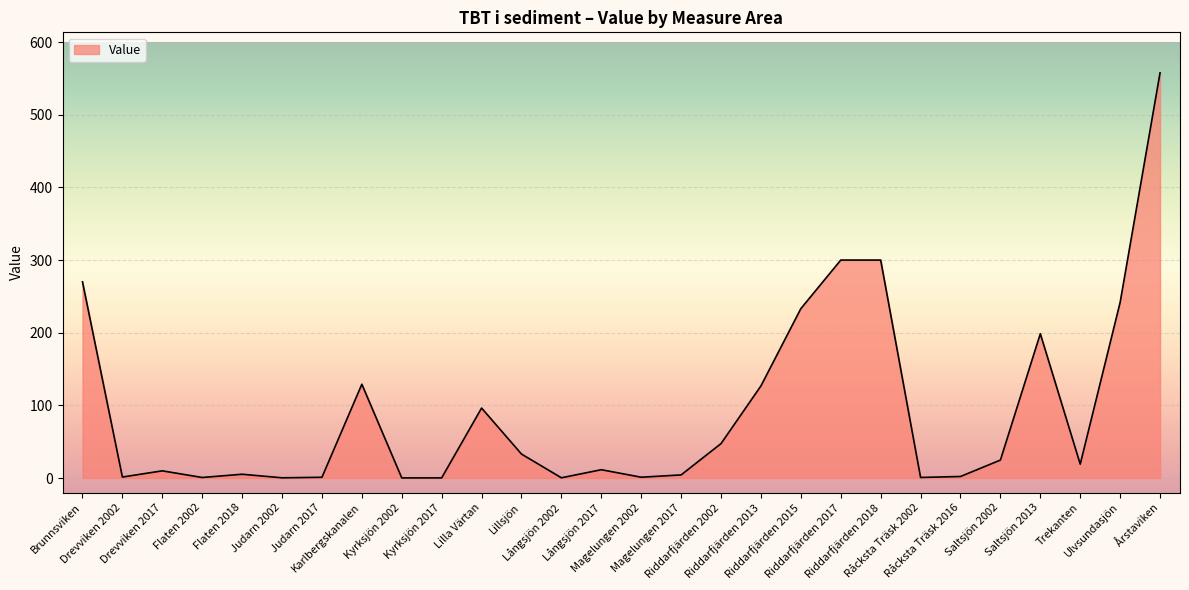

At which category does the data reach its first local peak?

Drevviken 2017